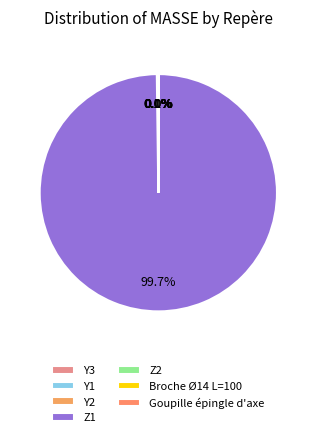

What is the smallest slice in the pie chart?

Goupille épingle d'axe